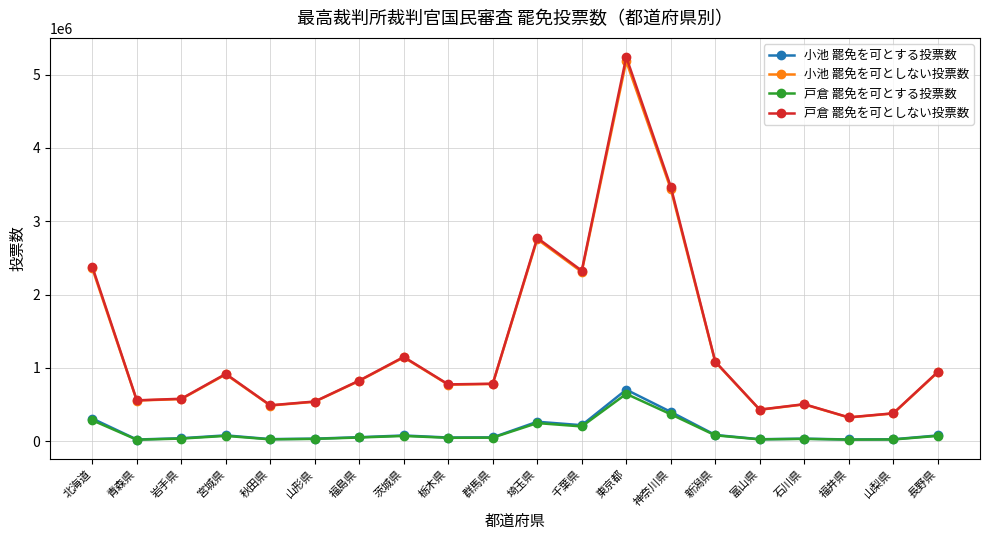

Is this an area chart (filled region under the line)?

No